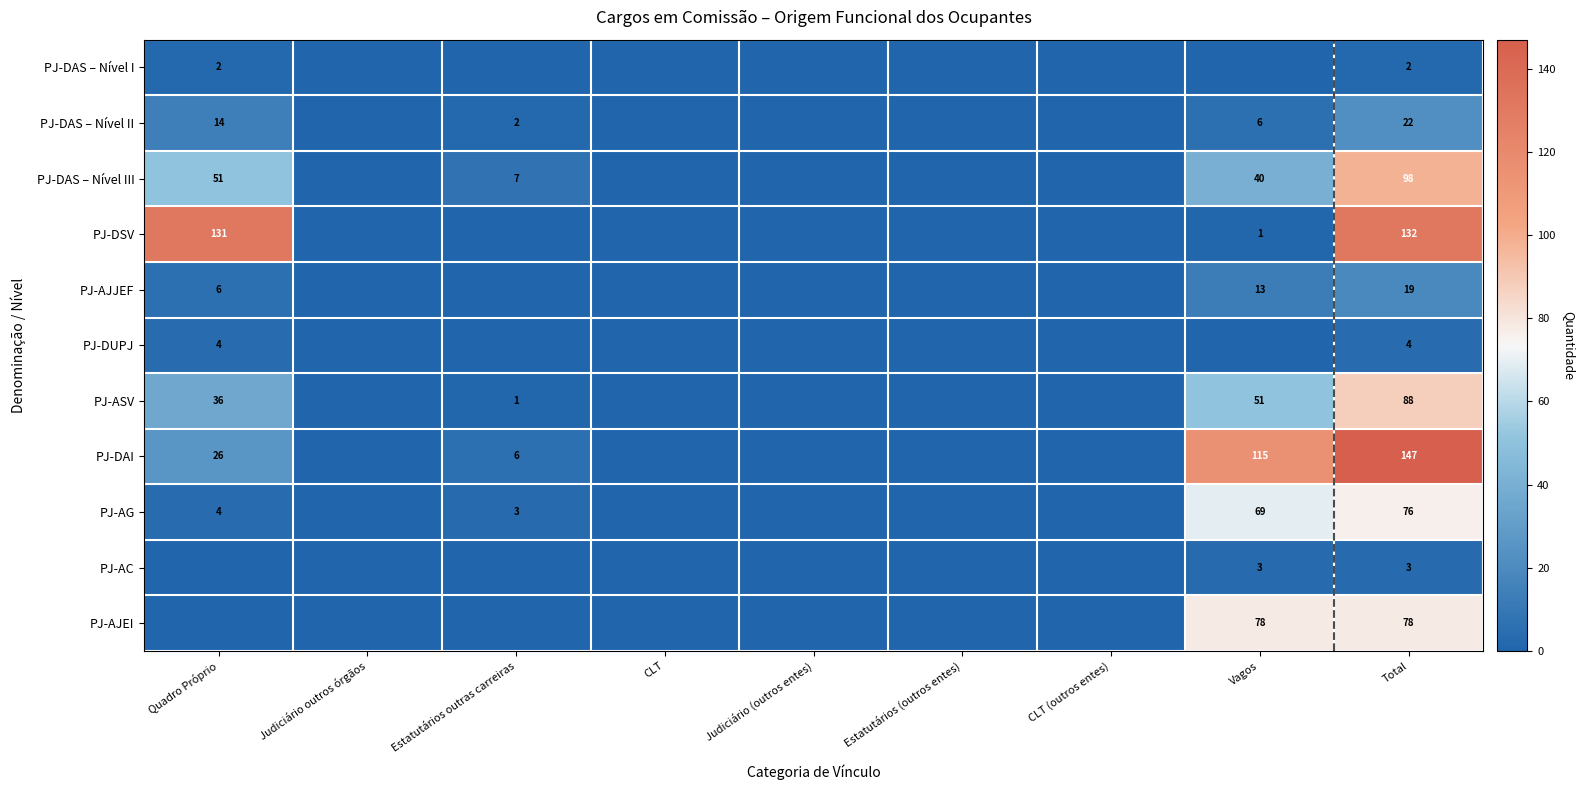

Is it true that PJ-AC equals 3 at Vagos?

True